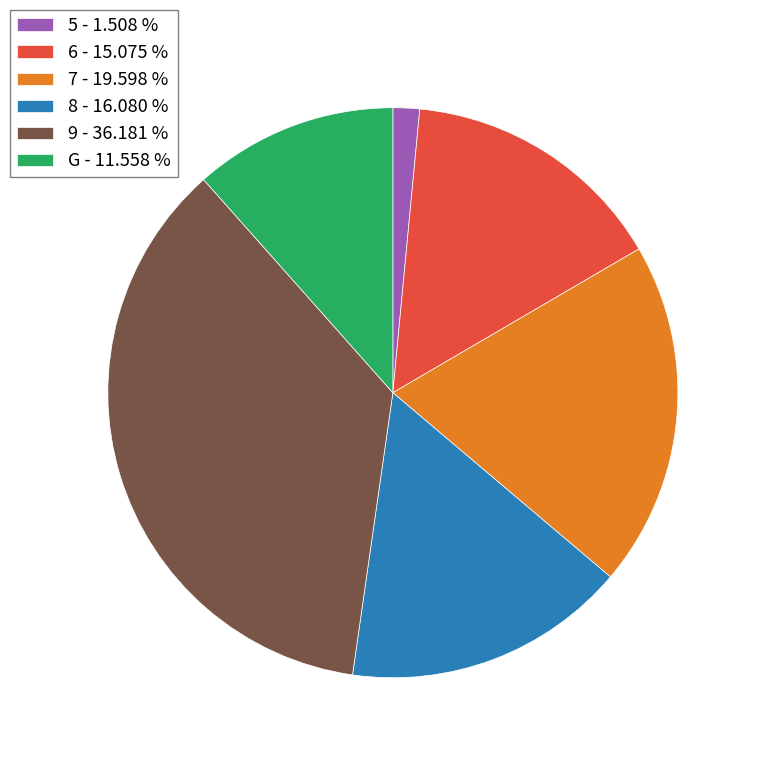

Is the sum of 9 and 7 greater than half?

Yes